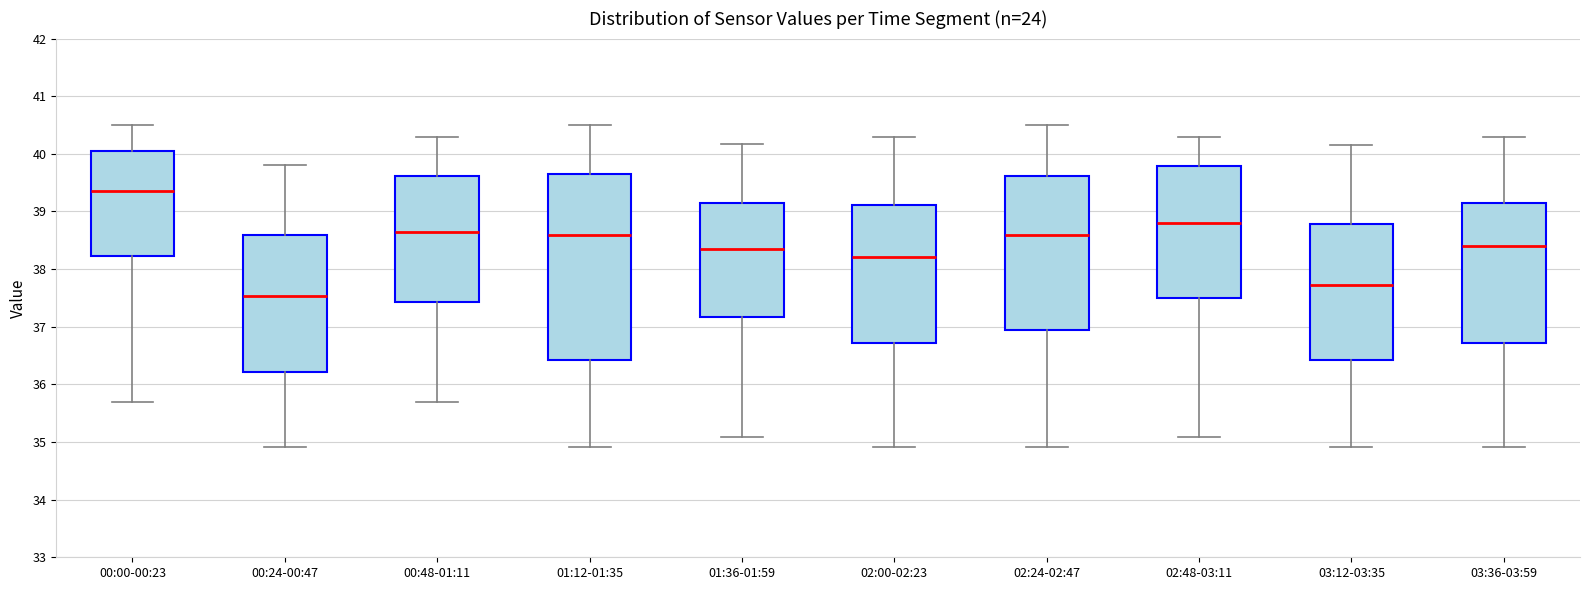

Reading left to right, read every box against the y-axis: the position of its median line, the range the box covers, and the ends of its whiskers. The values are not printed on the chart, so give them approximately, as read against the axis.

00:00-00:23: median 39.4, box 38.2 to 40.0, whiskers 35.7 to 40.5
00:24-00:47: median 37.5, box 36.2 to 38.6, whiskers 34.9 to 39.8
00:48-01:11: median 38.7, box 37.4 to 39.6, whiskers 35.7 to 40.3
01:12-01:35: median 38.6, box 36.4 to 39.7, whiskers 34.9 to 40.5
01:36-01:59: median 38.4, box 37.2 to 39.2, whiskers 35.1 to 40.2
02:00-02:23: median 38.2, box 36.7 to 39.1, whiskers 34.9 to 40.3
02:24-02:47: median 38.6, box 36.9 to 39.6, whiskers 34.9 to 40.5
02:48-03:11: median 38.8, box 37.5 to 39.8, whiskers 35.1 to 40.3
03:12-03:35: median 37.7, box 36.4 to 38.8, whiskers 34.9 to 40.2
03:36-03:59: median 38.4, box 36.7 to 39.2, whiskers 34.9 to 40.3